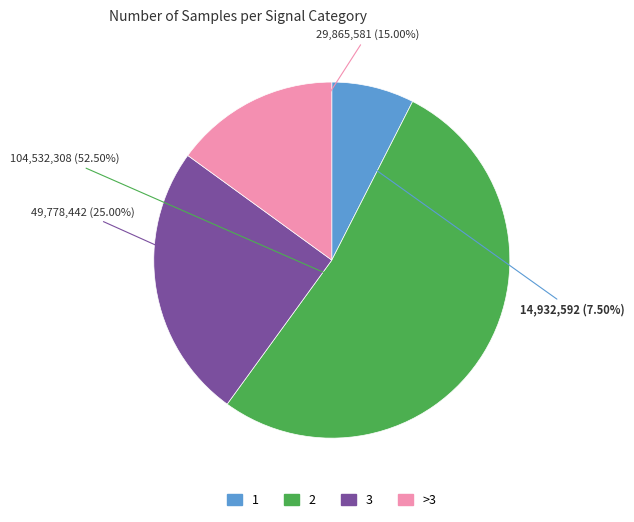

Is there a majority slice in this chart?

Yes